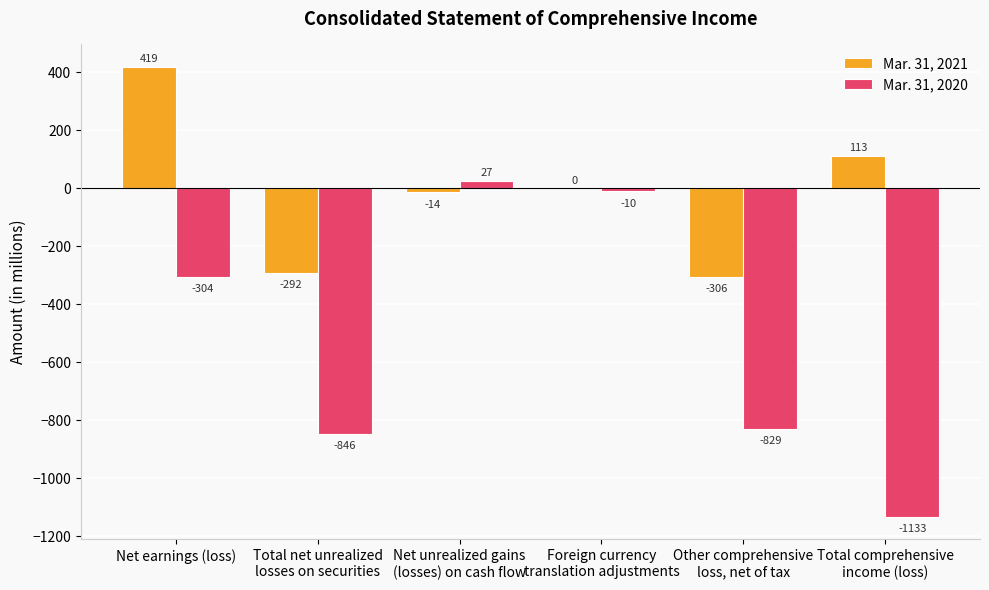

What is the spread (max minus min) of values at Total net unrealized
losses on securities?

554